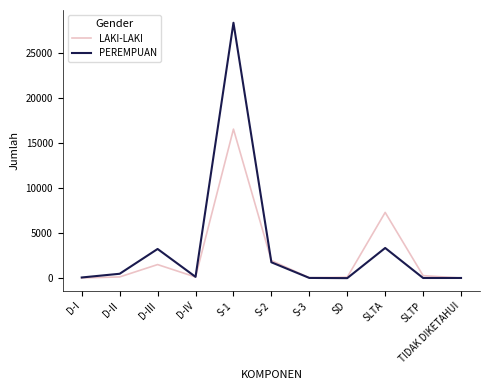

At which label is LAKI-LAKI closest to 8269?

SLTA